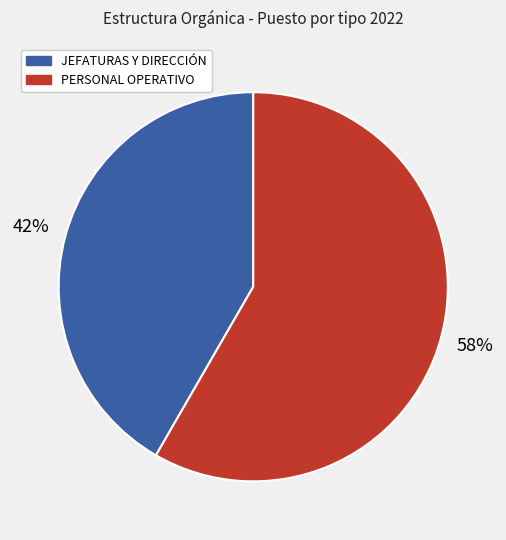

To the nearest percent, what percentage of the pie is PERSONAL OPERATIVO?

58%